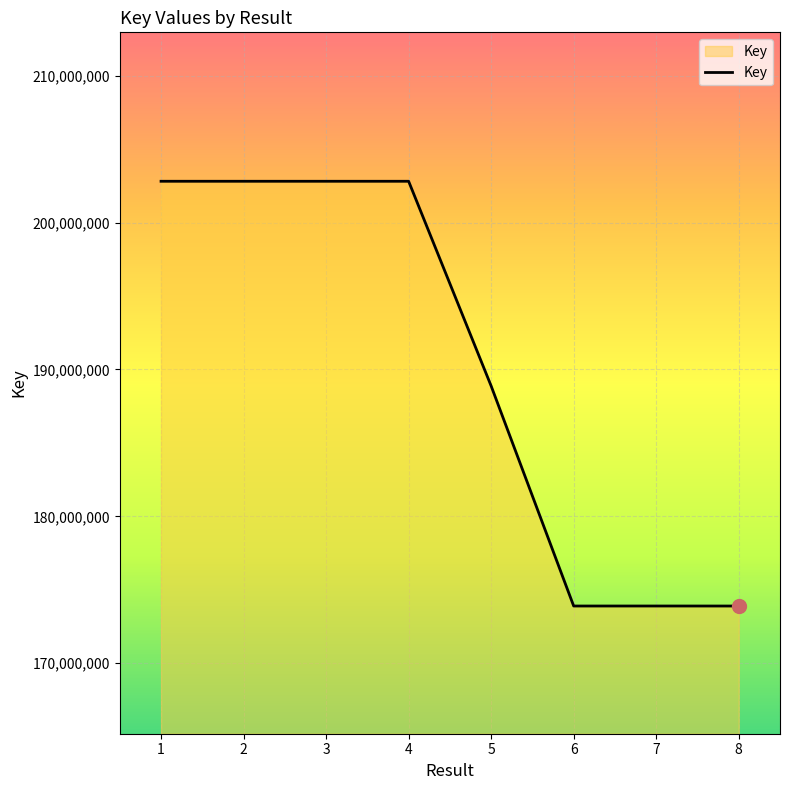

Is it true that the value at 4 is 202814404?

True